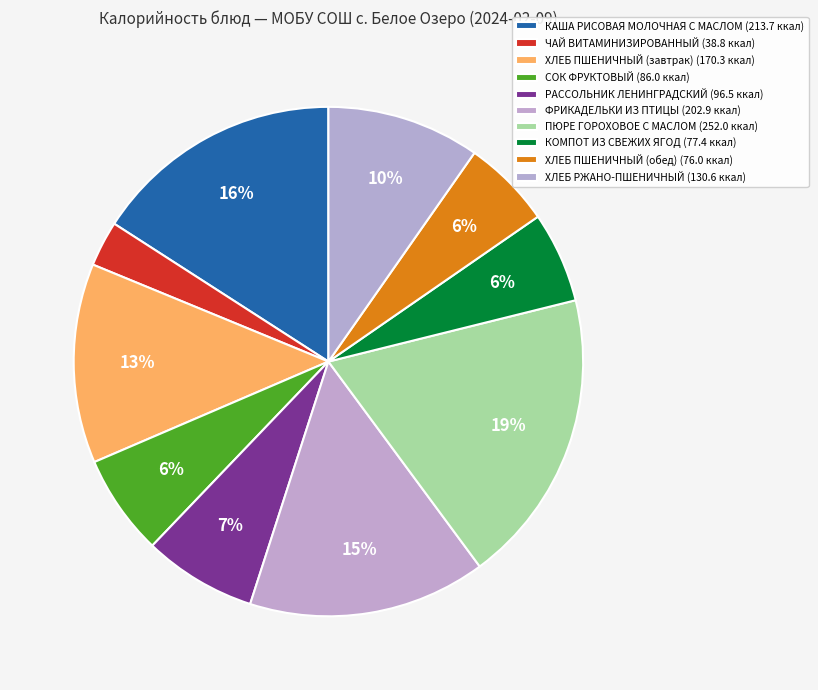

Is there any slice that represents more than half of the pie?

No